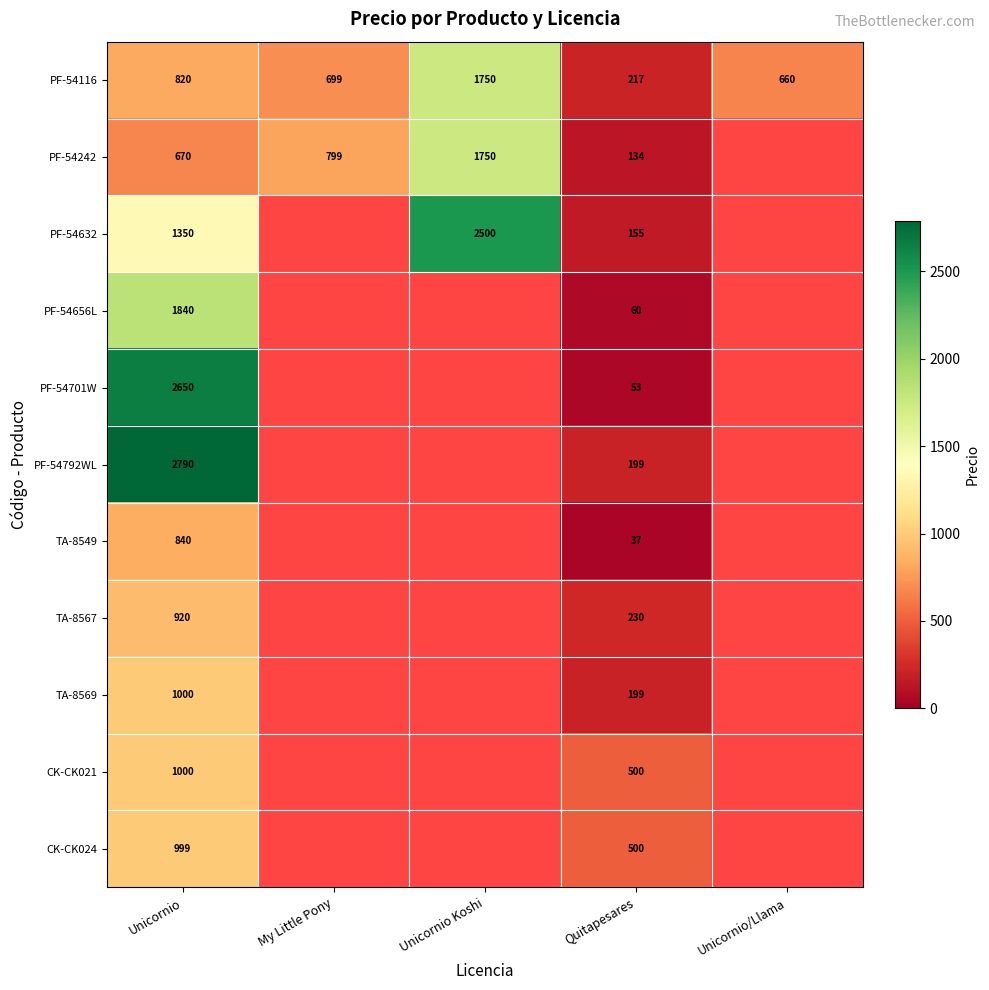

What is the total value across all series at Quitapesares?

2284